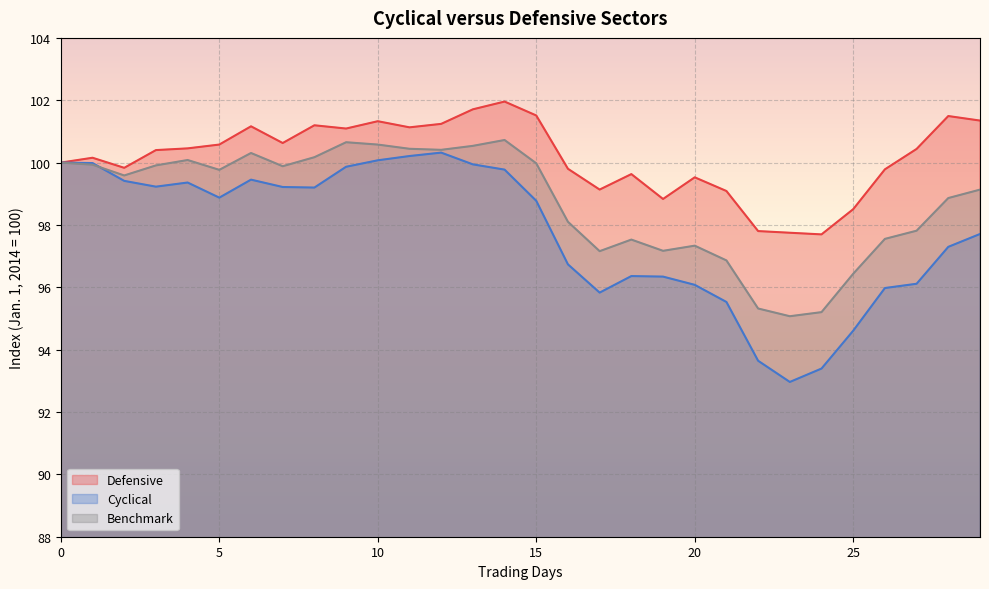

At 10, list the series in order from smallest to largest.

Cyclical, Benchmark, Defensive